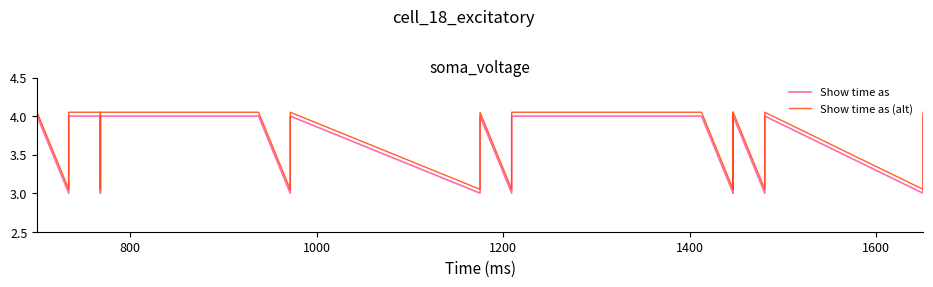

Reading left to right, list all the values displayed in this chart.

Show time as: 4.0	3.0	4.0	4.0	3.0	4.0	4.0	3.0	3.0	4.0	3.0	4.0	3.0	4.0	4.0	3.0	4.0	3.0	3.0	4.0	3.0	4.0	3.0	4.0
Show time as (alt): 4.0	3.0	4.0	4.0	3.0	4.0	4.0	3.0	3.0	4.0	3.0	4.0	3.0	4.0	4.0	3.0	4.0	3.0	3.0	4.0	3.0	4.0	3.0	4.0